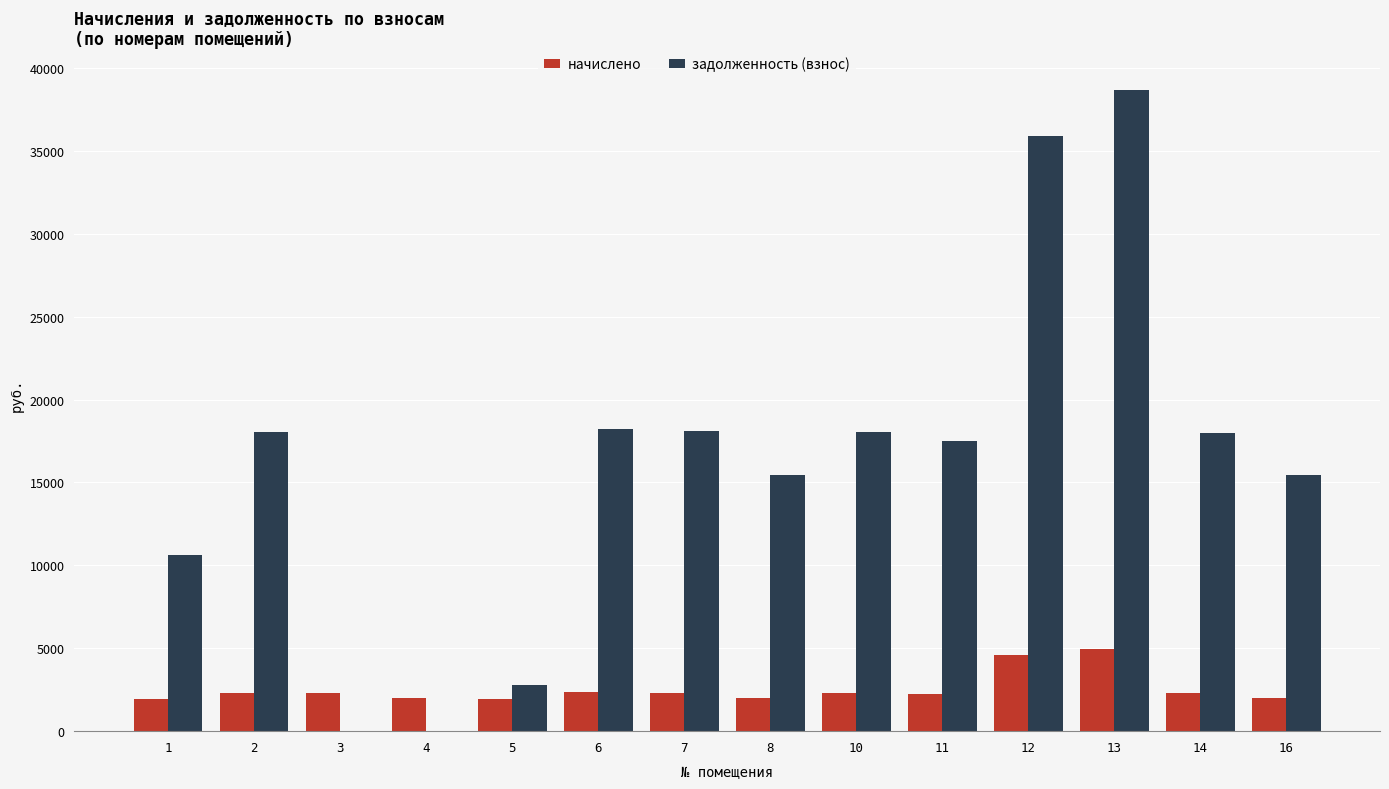

Which series changed the most between 3 and 10?

задолженность (взнос)